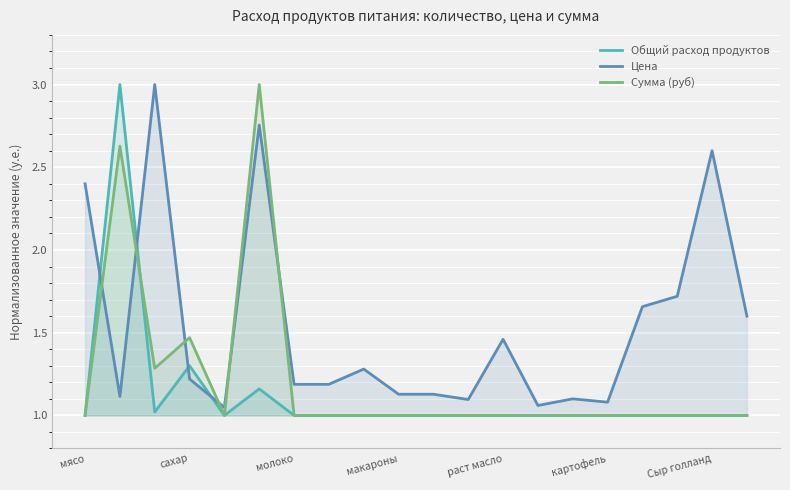

After their last crossing, which series has the higher values: Цена or Общий расход продуктов?

Цена